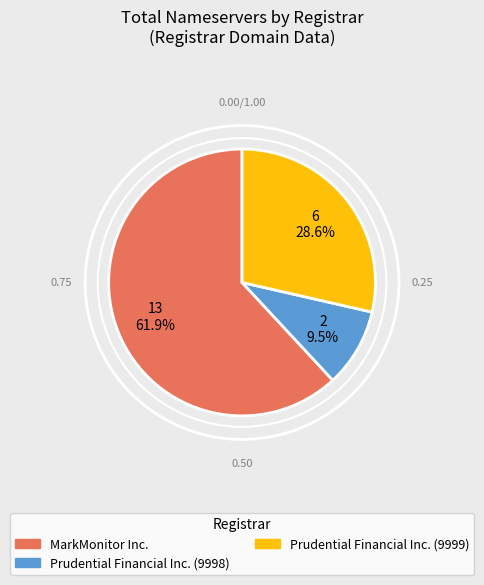

Is there a majority slice in this chart?

Yes